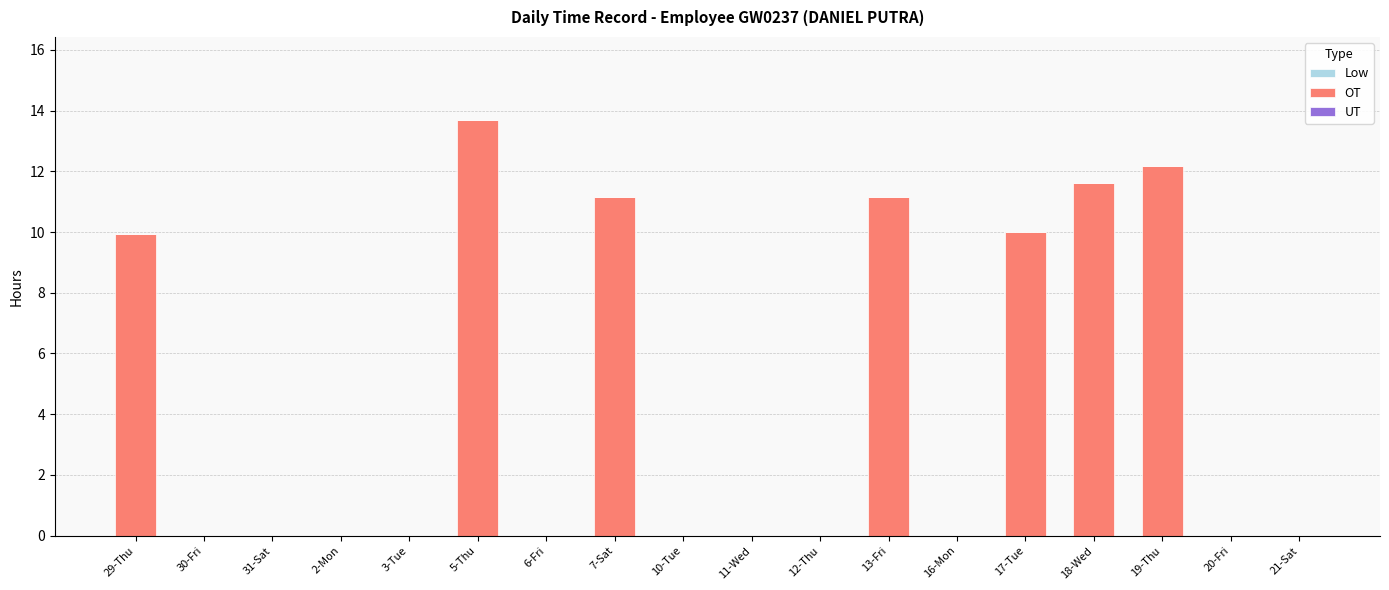

Are the bars horizontal?

No